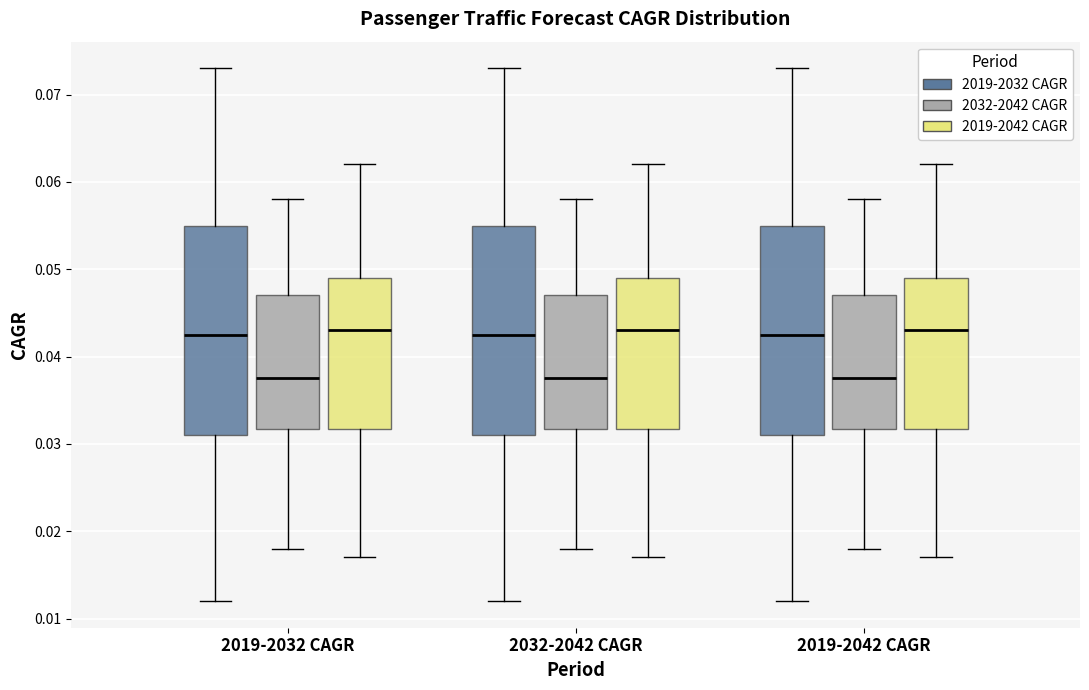

Reading left to right, read every box against the y-axis: the position of its median line, the range the box covers, and the ends of its whiskers. The values are not printed on the chart, so give them approximately, as read against the axis.

2019-2032 CAGR (2019-2032 CAGR): median 0.043, box 0.031 to 0.055, whiskers 0.012 to 0.073
2019-2032 CAGR (2032-2042 CAGR): median 0.038, box 0.032 to 0.047, whiskers 0.018 to 0.058
2019-2032 CAGR (2019-2042 CAGR): median 0.043, box 0.032 to 0.049, whiskers 0.017 to 0.062
2032-2042 CAGR (2019-2032 CAGR): median 0.043, box 0.031 to 0.055, whiskers 0.012 to 0.073
2032-2042 CAGR (2032-2042 CAGR): median 0.038, box 0.032 to 0.047, whiskers 0.018 to 0.058
2032-2042 CAGR (2019-2042 CAGR): median 0.043, box 0.032 to 0.049, whiskers 0.017 to 0.062
2019-2042 CAGR (2019-2032 CAGR): median 0.043, box 0.031 to 0.055, whiskers 0.012 to 0.073
2019-2042 CAGR (2032-2042 CAGR): median 0.038, box 0.032 to 0.047, whiskers 0.018 to 0.058
2019-2042 CAGR (2019-2042 CAGR): median 0.043, box 0.032 to 0.049, whiskers 0.017 to 0.062